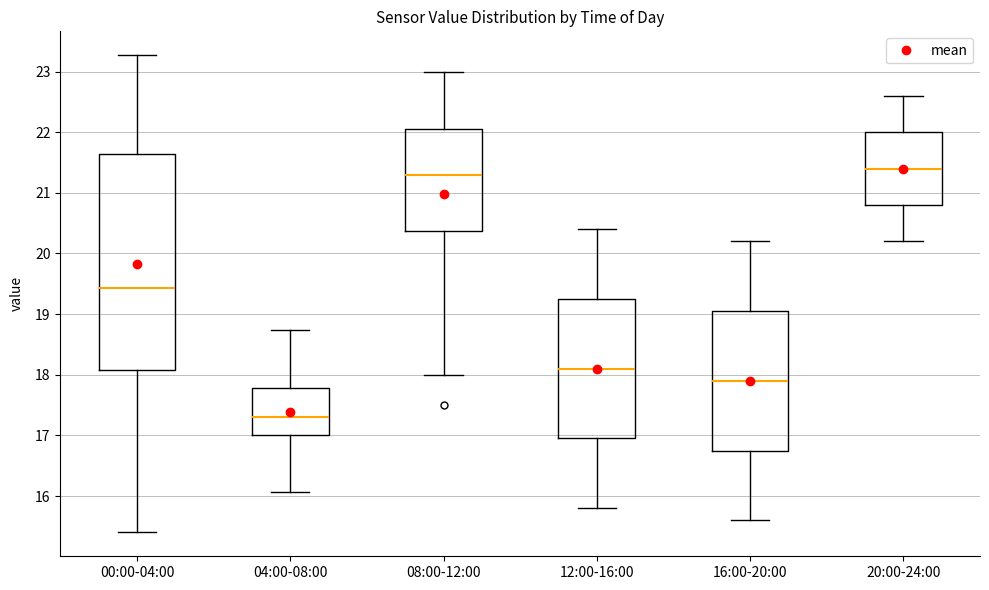

Where is the upper edge of the box for 12:00-16:00 on the y-axis? The values are not printed on the chart, so give them approximately, as read against the axis.

19.3